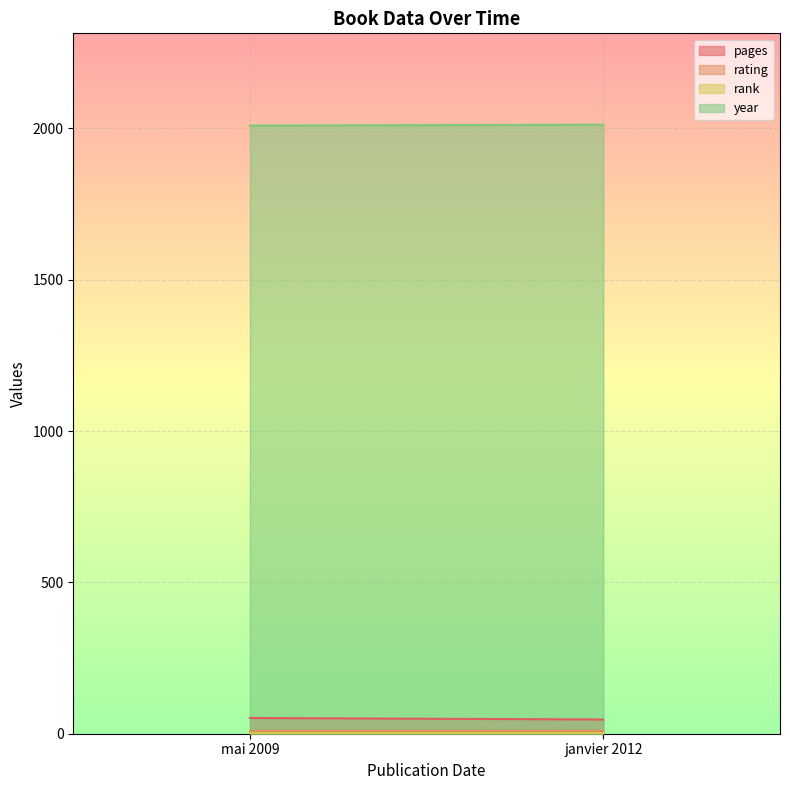

What is the average value of the pages series?

50